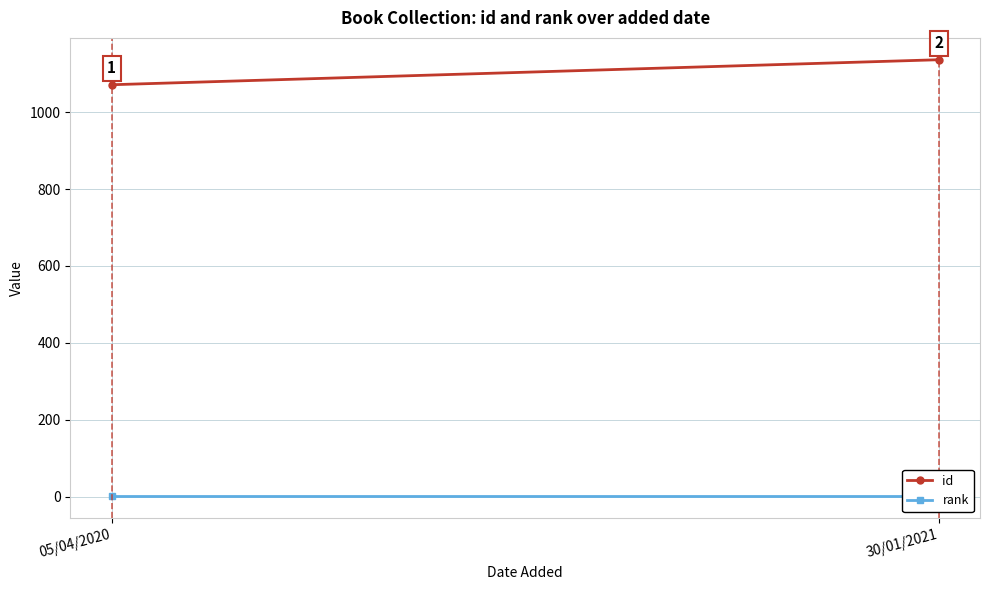

What are all the series names shown in the legend?

id, rank